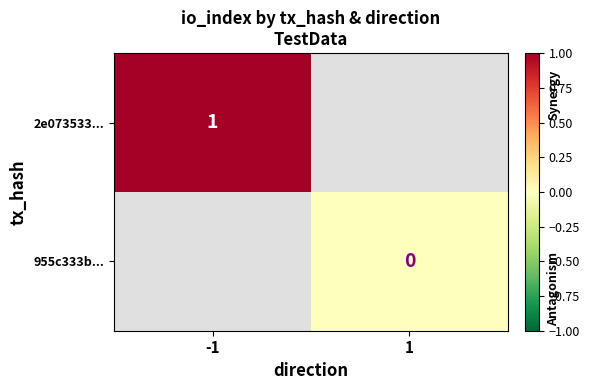

Count the number of data series in this chart.

2